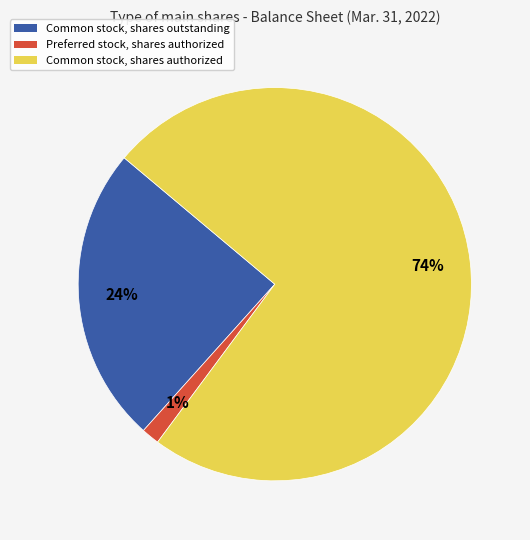

Which slice is the largest?

Common stock, shares authorized